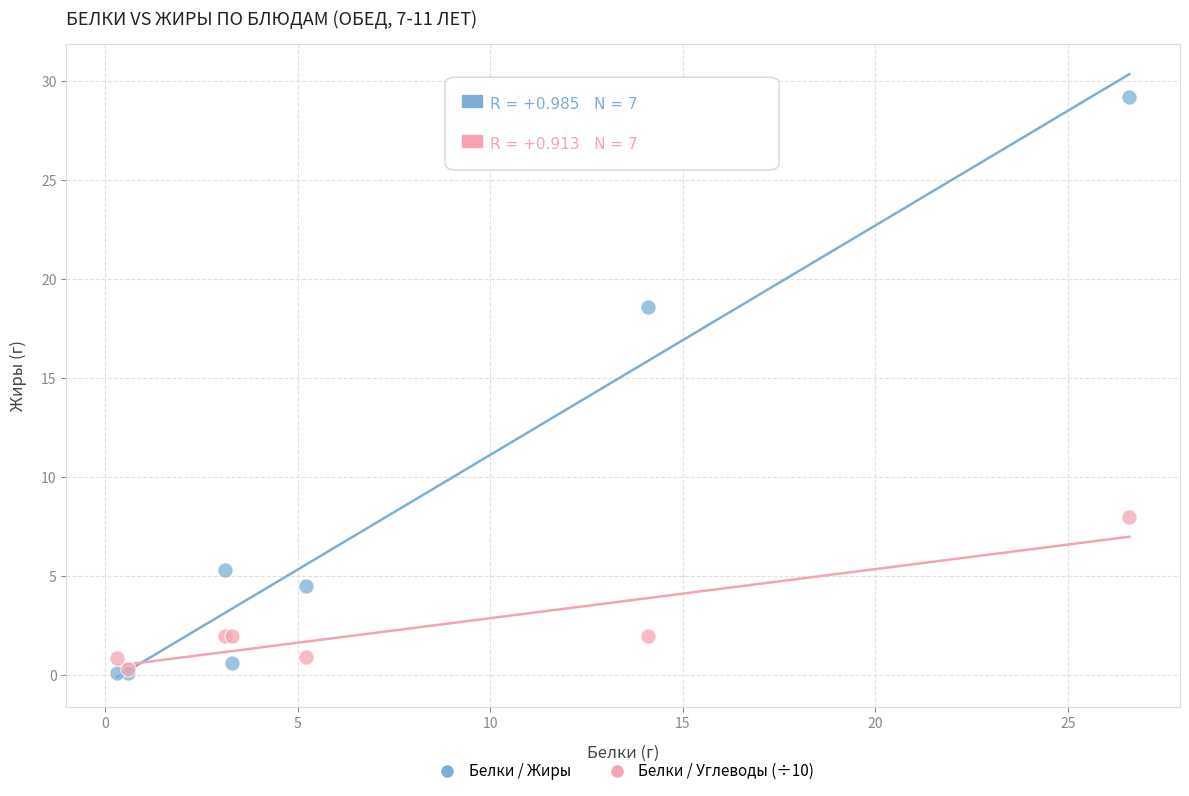

Which series reaches the maximum Y coordinate?

Белки / Жиры